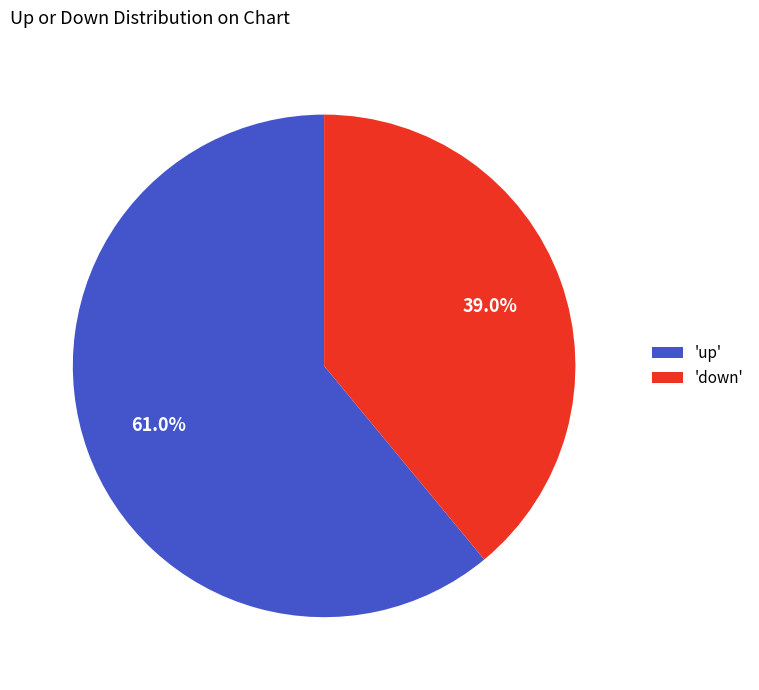

Rank the categories by value from highest to lowest.

'up', 'down'